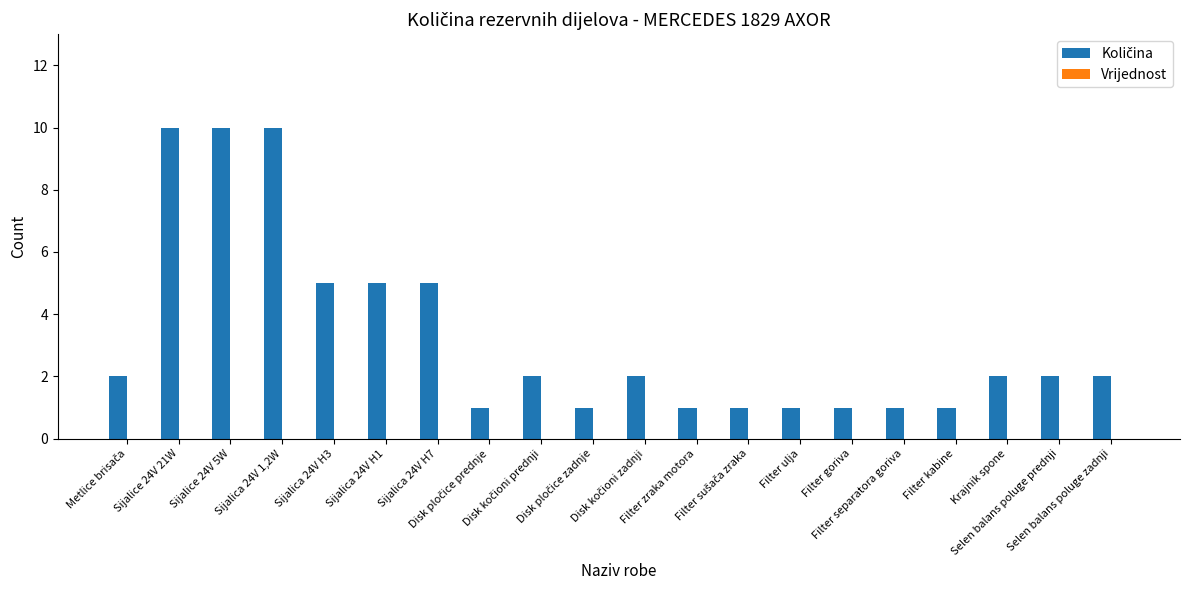

What is the greatest value displayed?

10